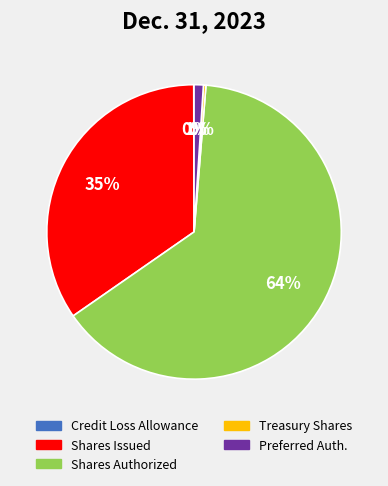

To the nearest percent, what is the difference between the largest and smallest slice percentages?

64%